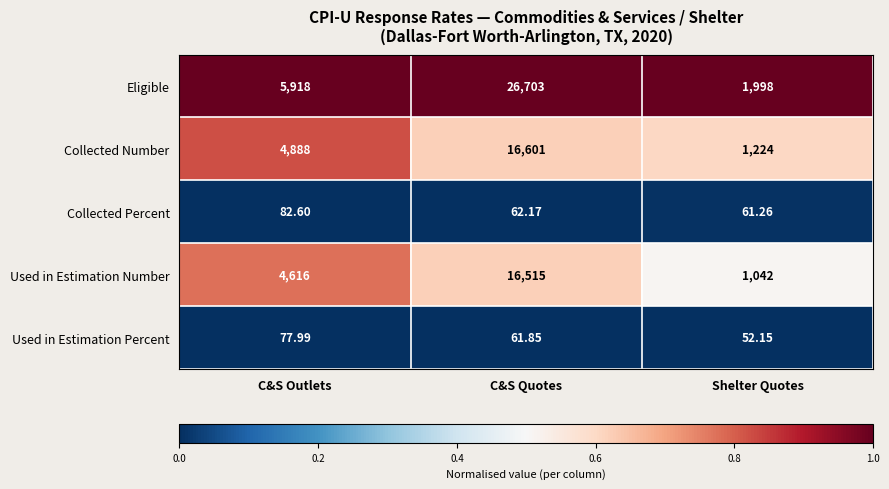

Which series has the largest total across all categories?

Eligible